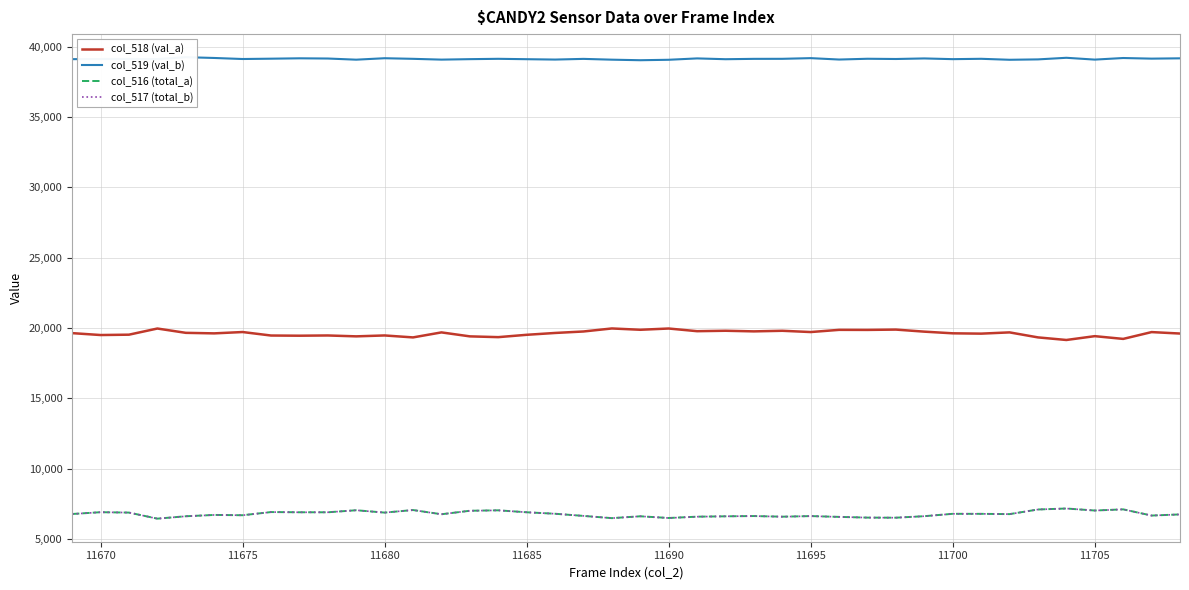

What is the lowest value of the col_518 (val_a) series?

19152